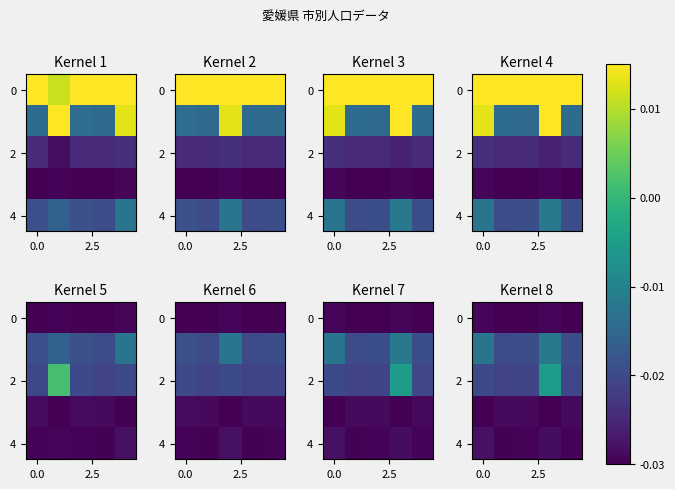

Is it true that row_4 equals -0.0 at 3?

False